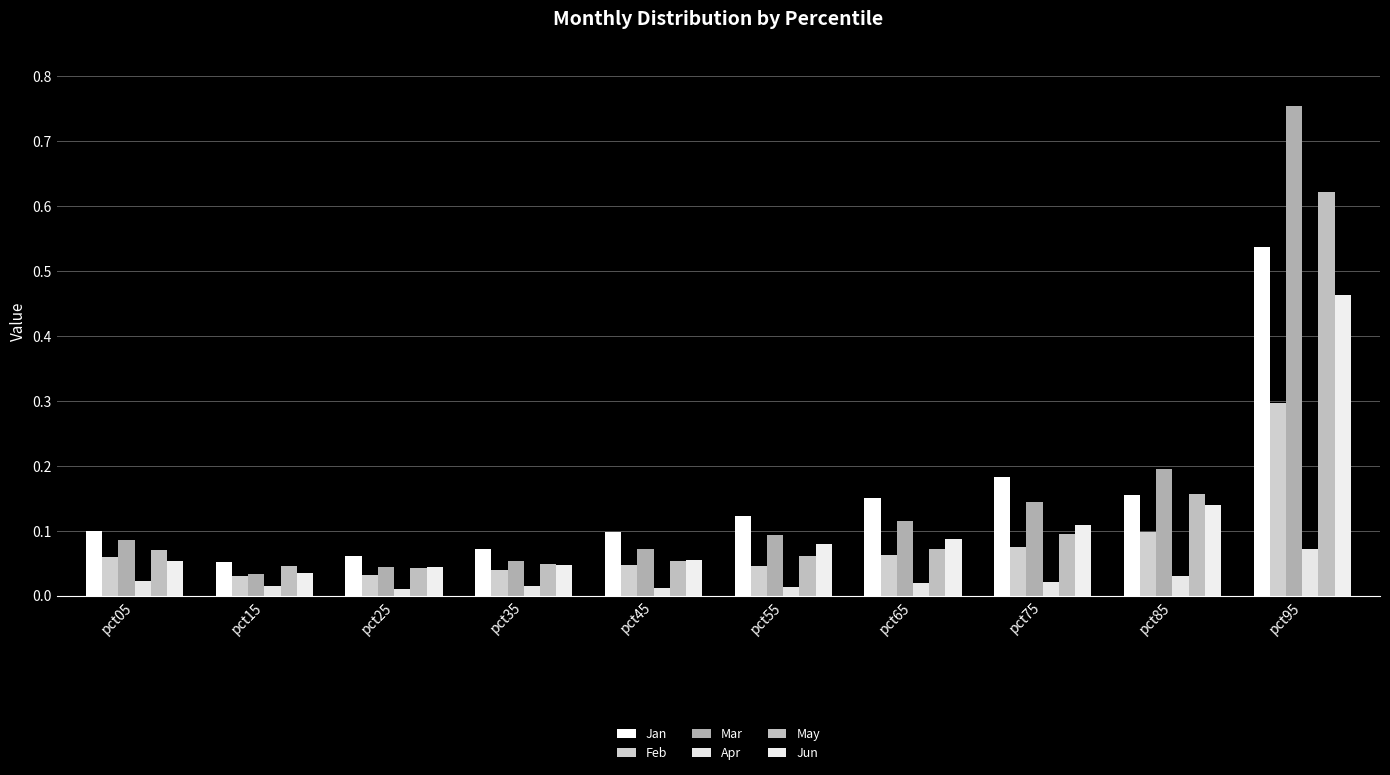

What is the value of the Jun bar at the 7th from the left?

0.1